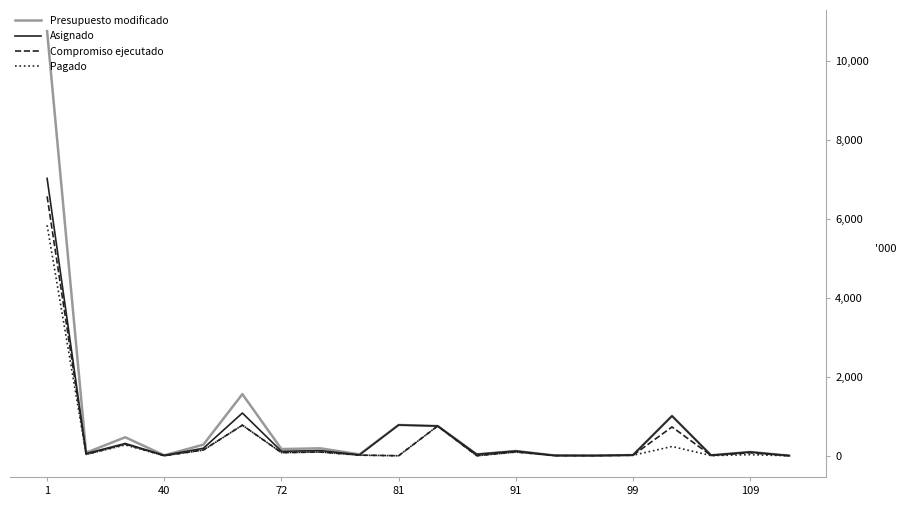

What is the maximum value for Pagado?

5842.4